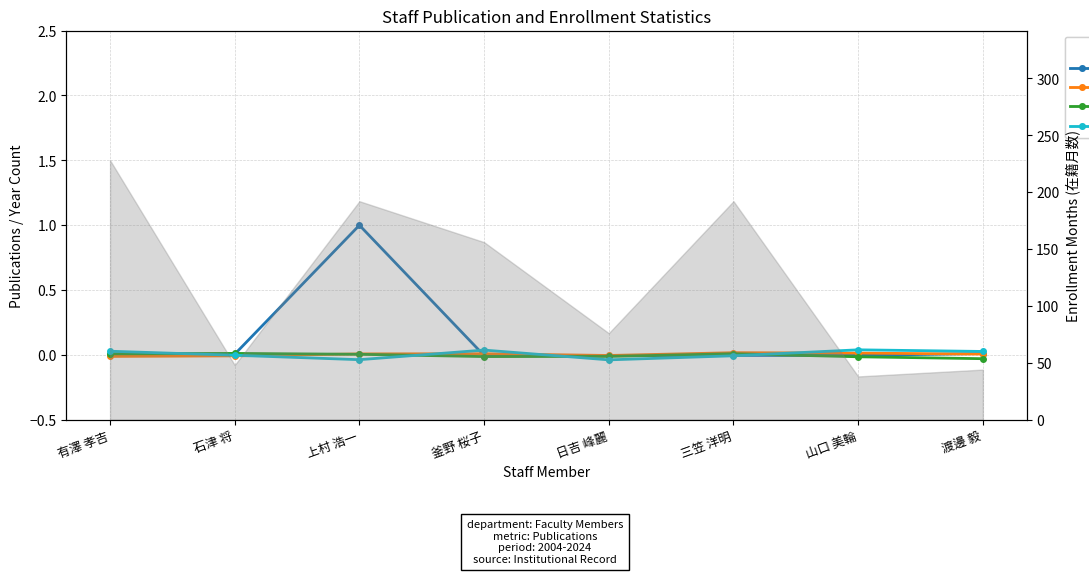

At which label does 著作2012 reach its peak?

石津 将